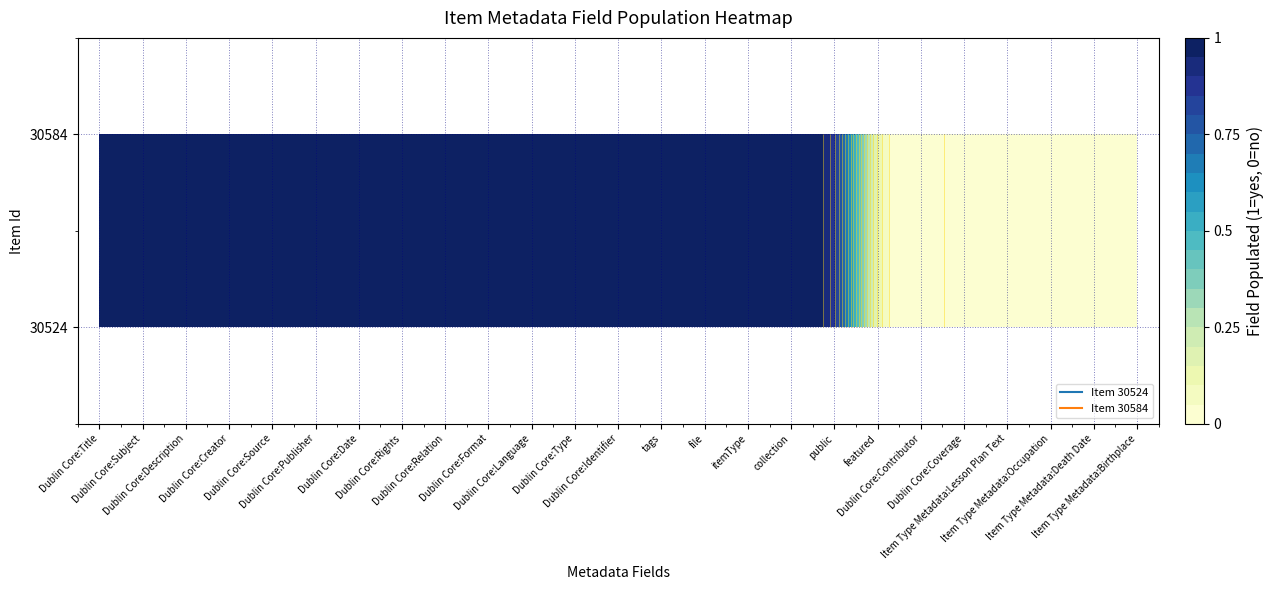

Count the number of data series in this chart.

2